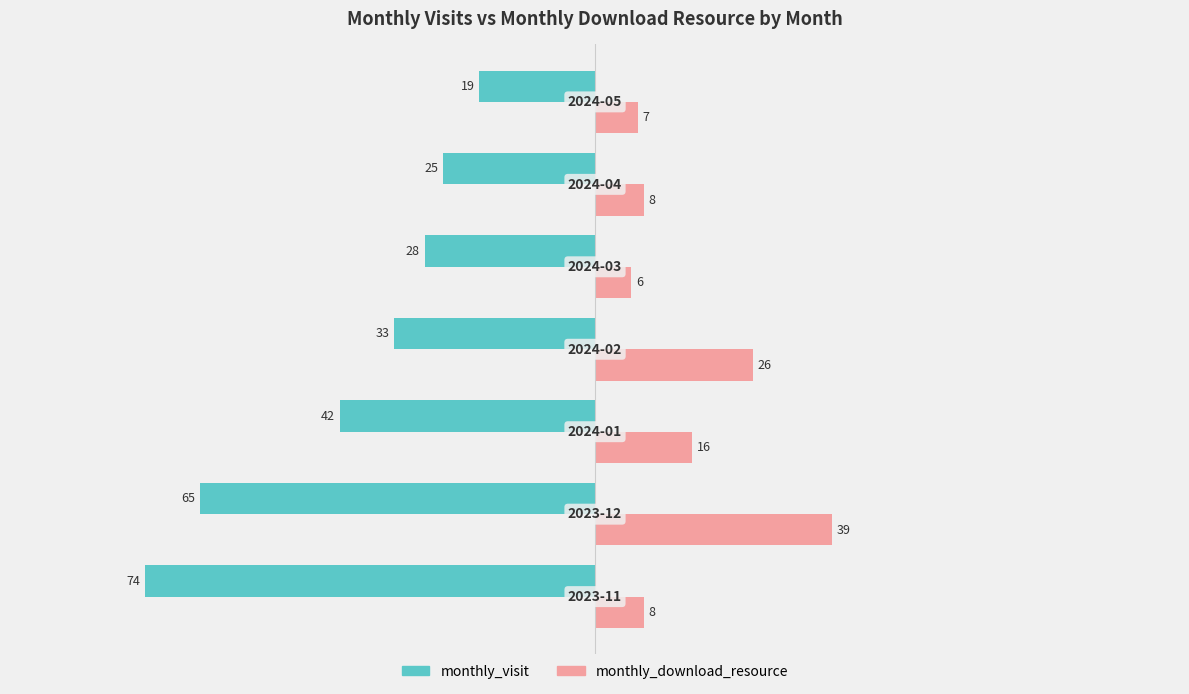

How many values in the monthly_download_resource series are below 8?

2